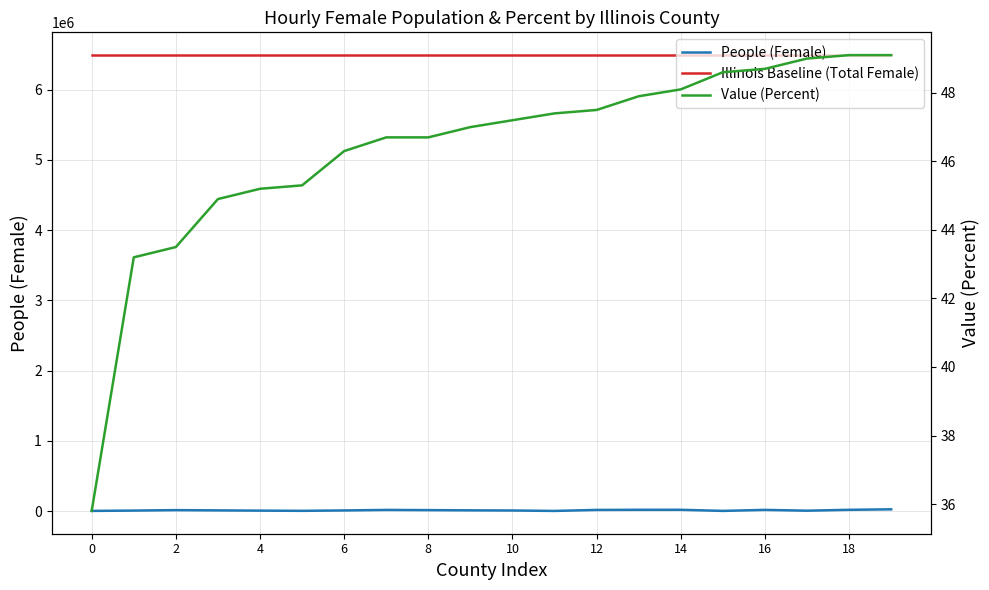

True or false: Value (Percent) and People (Female) intersect in this chart.

False